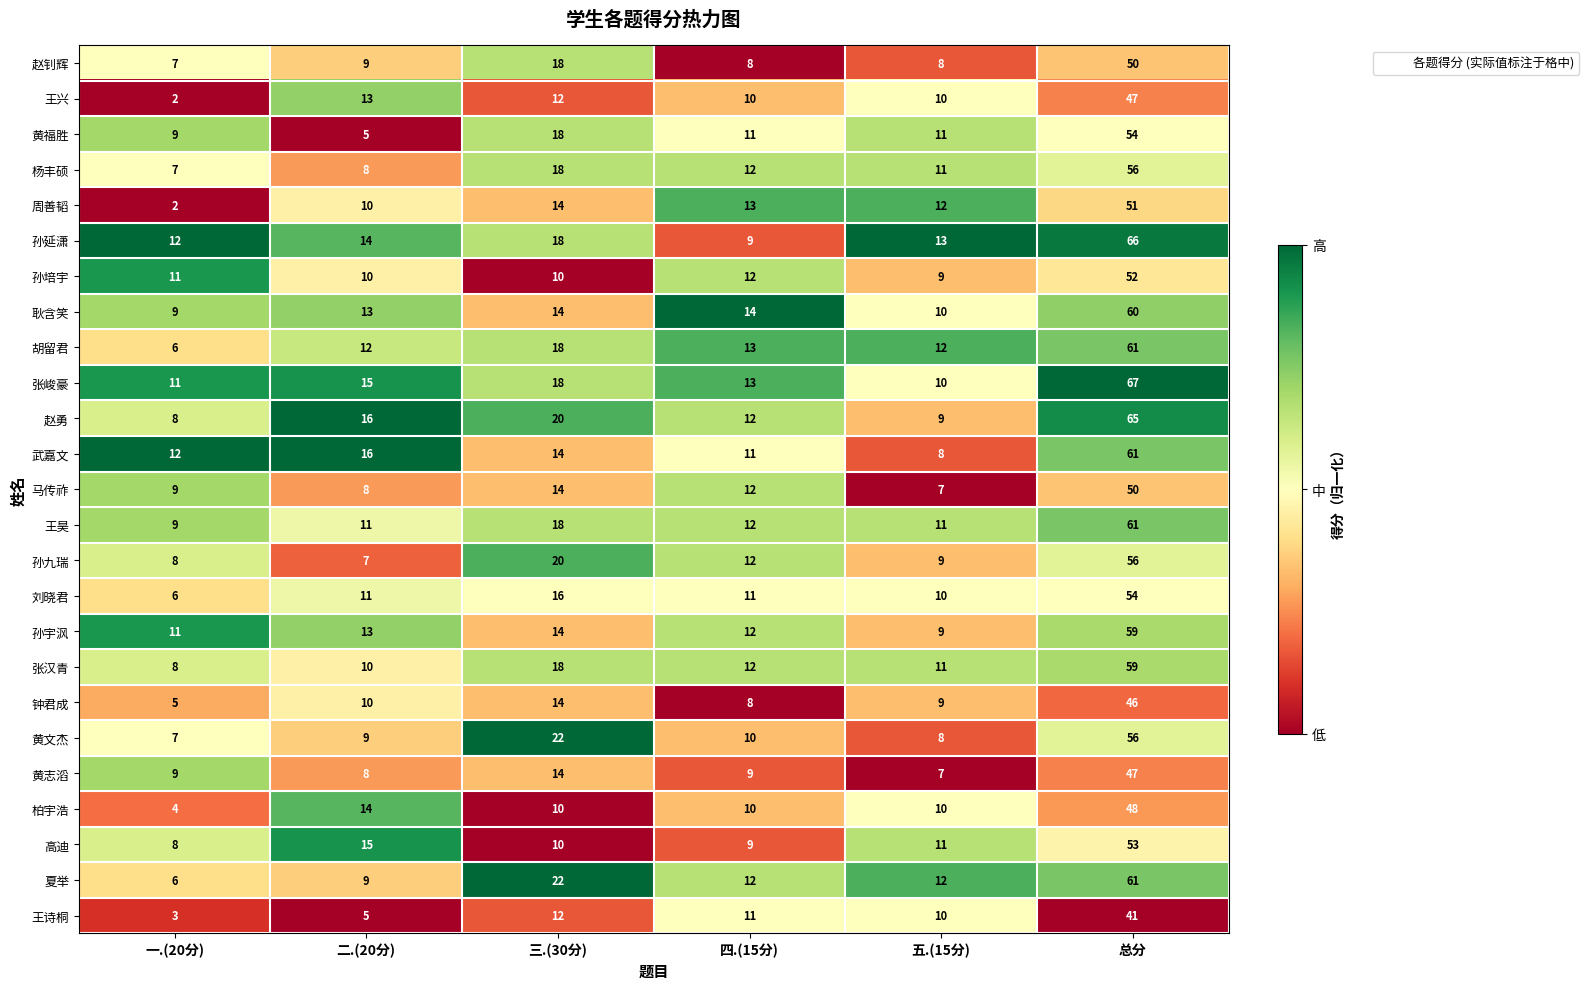

Which series has the largest total across all categories?

张峻豪